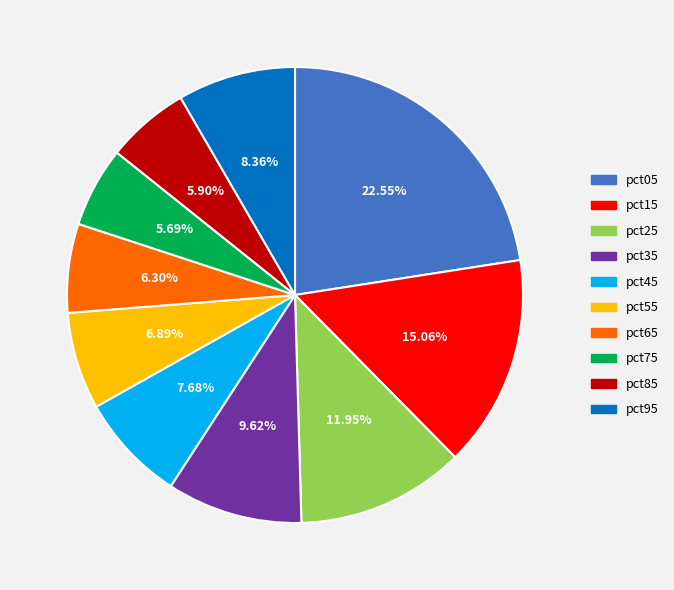

To the nearest percent, what percentage of the pie is pct85?

6%